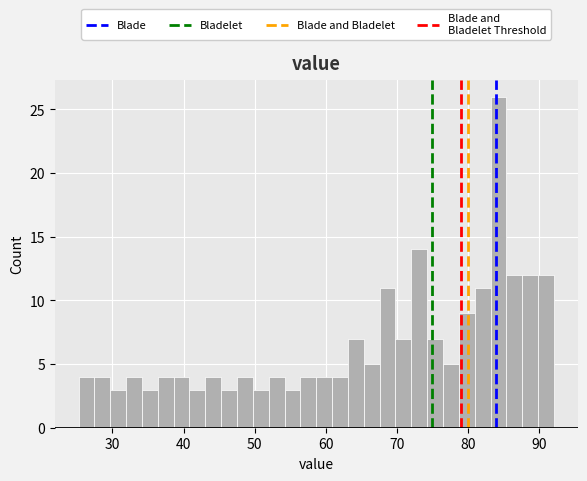

Read against the x-axis, roughly where is the centre of the tallest bar?

84